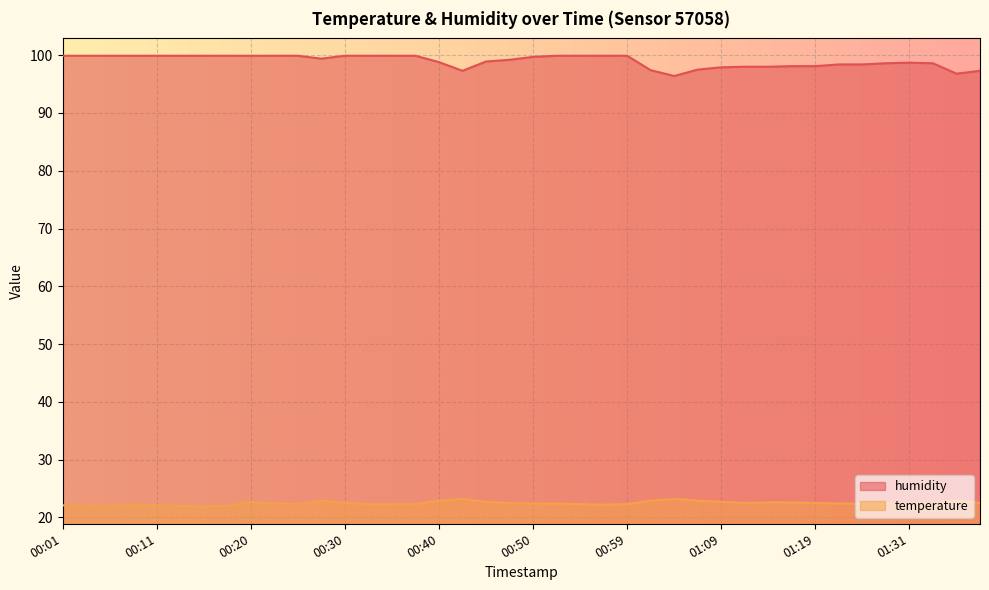

What is the difference between the highest and lowest values at 00:45?

76.2